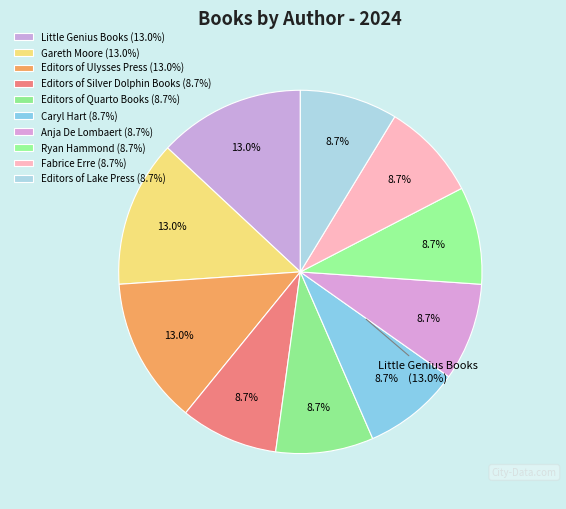

Is Little Genius Books the majority of the pie?

No